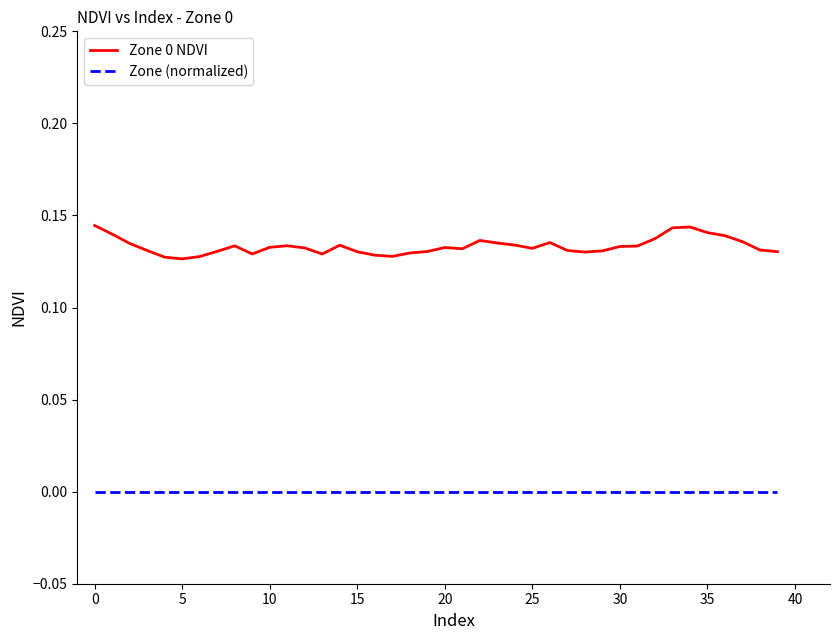

True or false: Zone 0 NDVI and Zone (normalized) intersect in this chart.

False